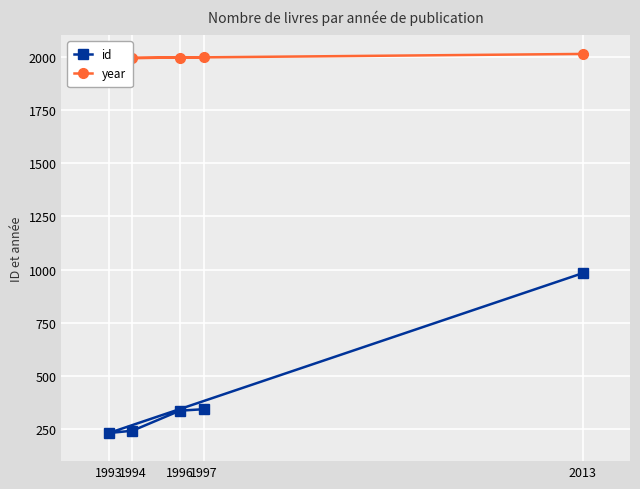

What value does the id series have at 1994, to the nearest 100?

200